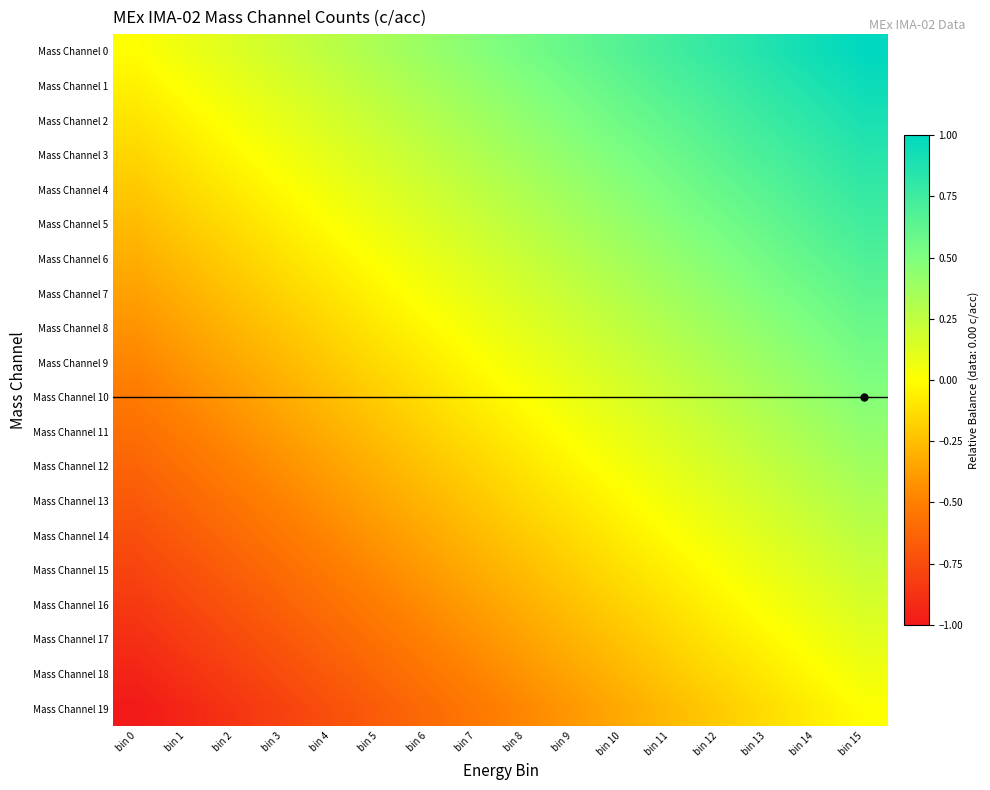

Which label corresponds to the largest value in the chart?

bin 15